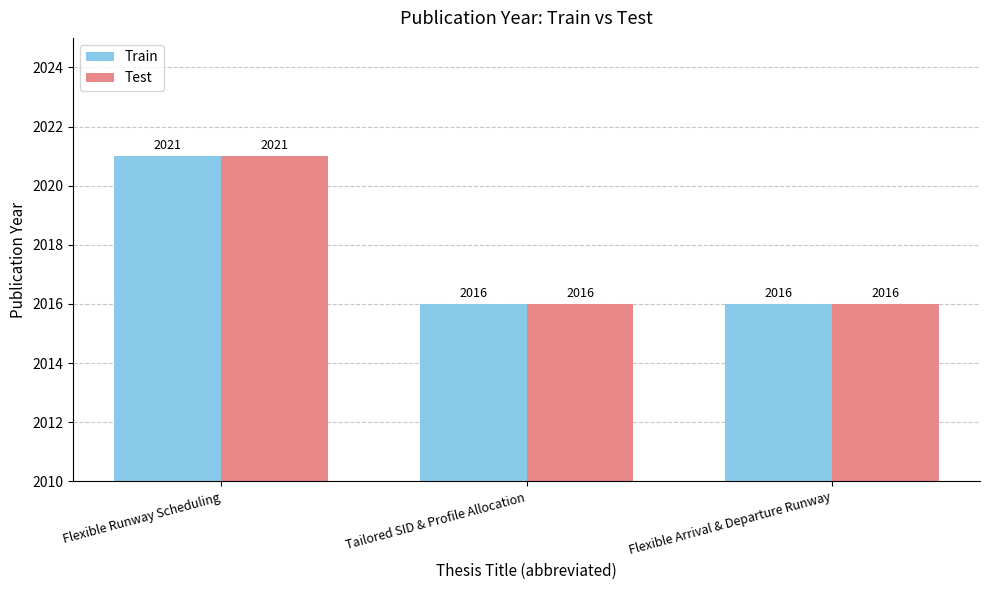

What is the average value of the Test series?

2018